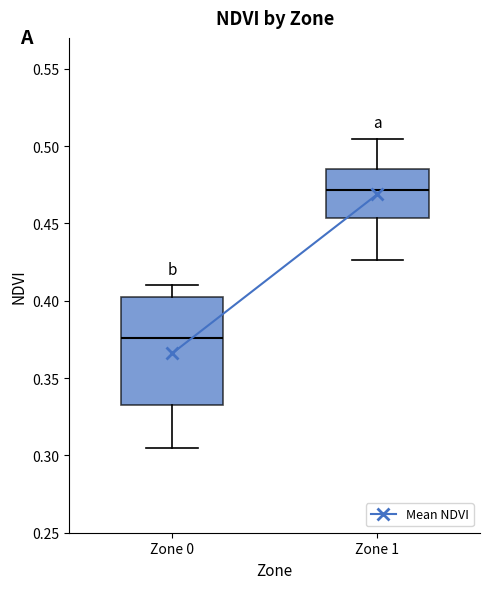

Reading left to right, transcribe this box plot: for each box, give where its median line is, the range the box spans, and where its two whiskers end, as read against the y-axis. The values are not printed on the chart, so give them approximately, as read against the axis.

Zone 0: median 0.375, box 0.330 to 0.400, whiskers 0.305 to 0.410
Zone 1: median 0.470, box 0.455 to 0.485, whiskers 0.425 to 0.505